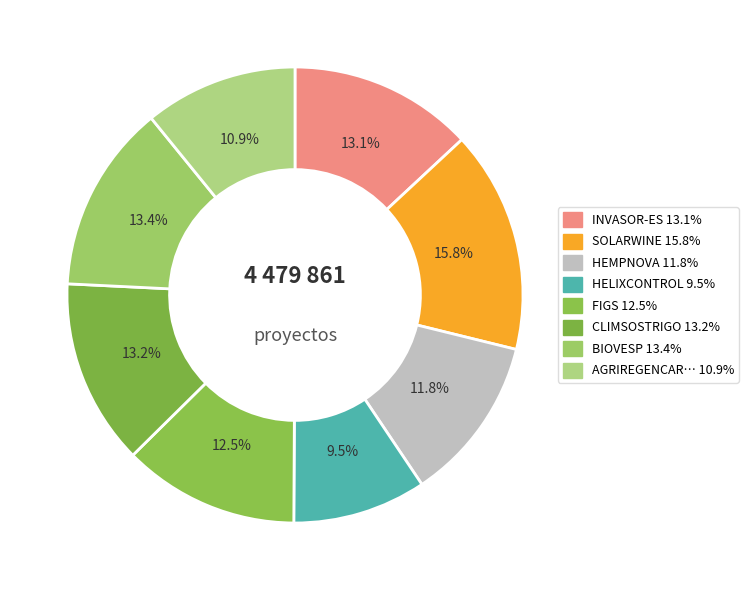

How many slices are in this pie chart?

8